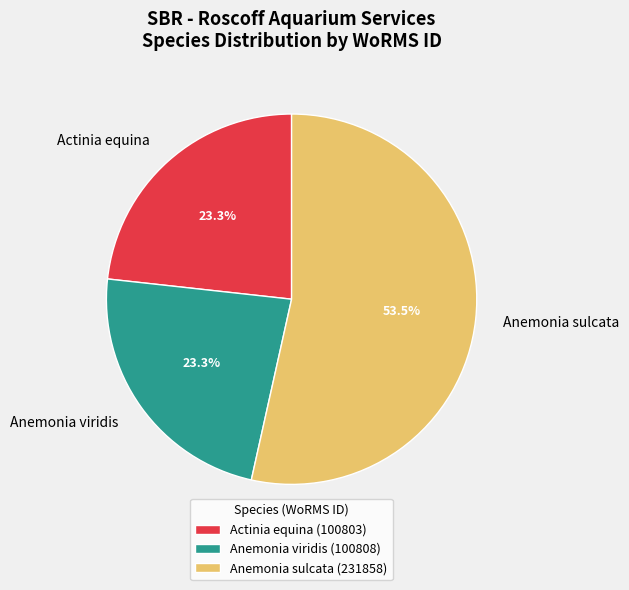

What is the ratio of the value at Anemonia viridis to the value at Actinia equina?

1.0